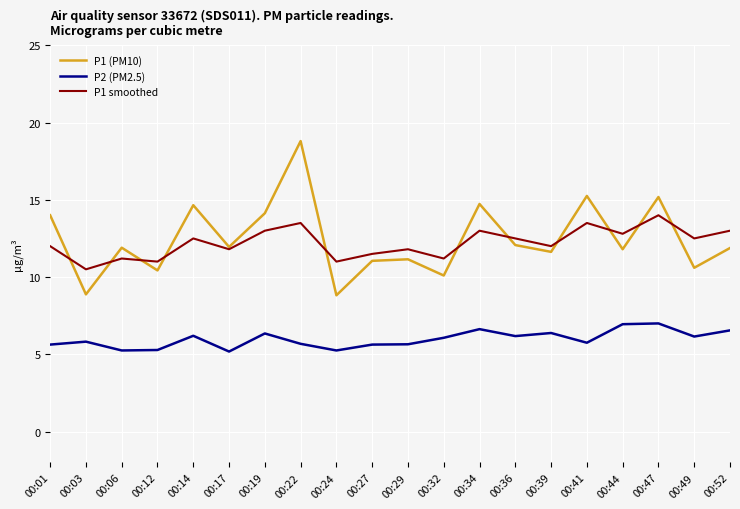

What is the smallest value displayed?

5.2